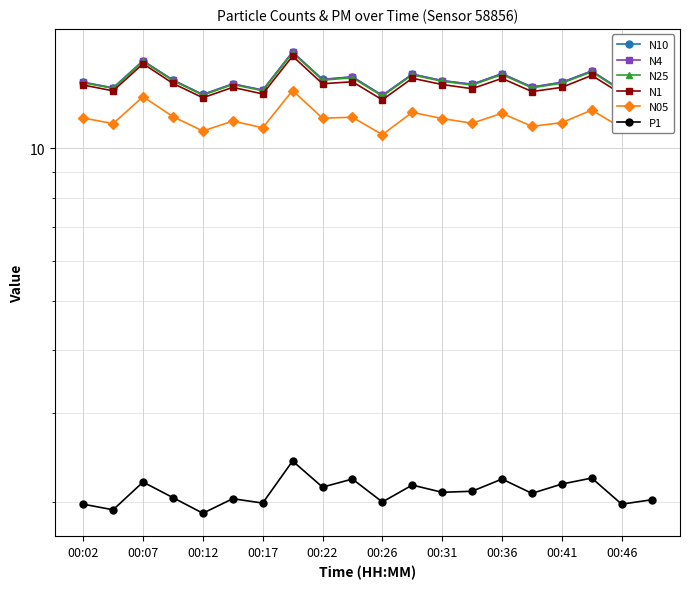

What is the total value across all series at 17?

70.7